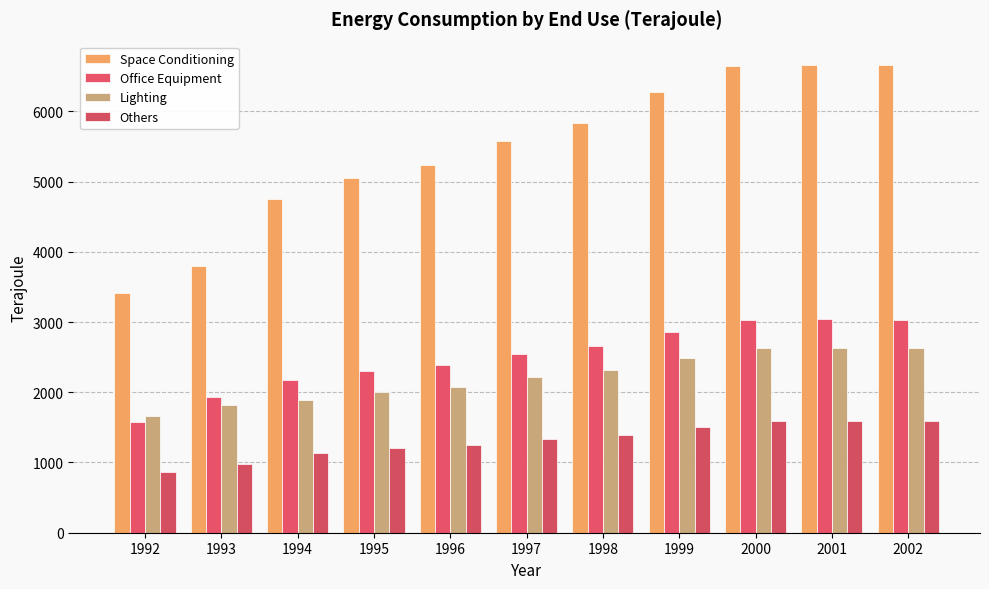

How many categories are shown in the chart?

11